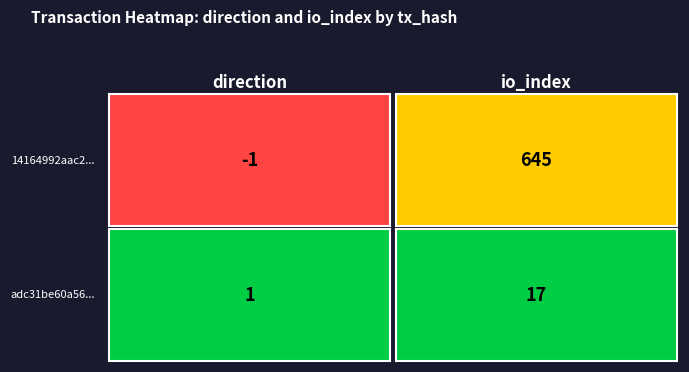

What value does the adc31be60a5644a1631cd579058744243621695 series have at 1, to the nearest 10?

20